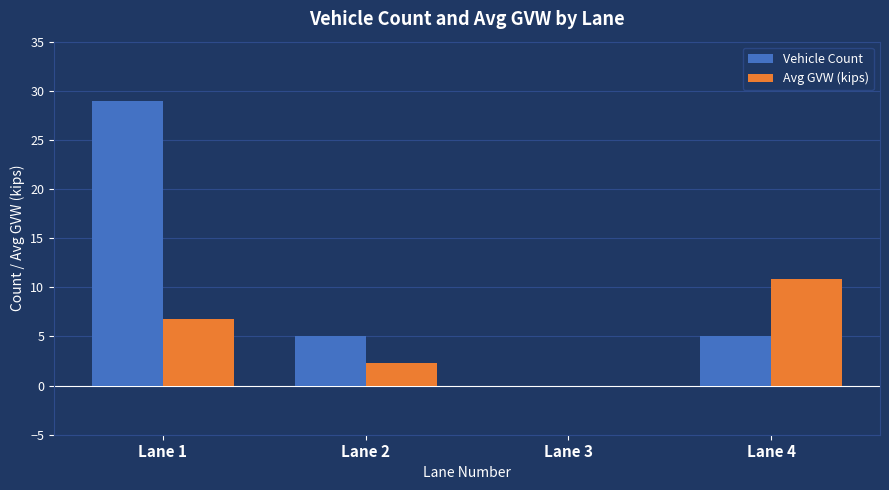

Which series has the largest total across all categories?

Vehicle Count